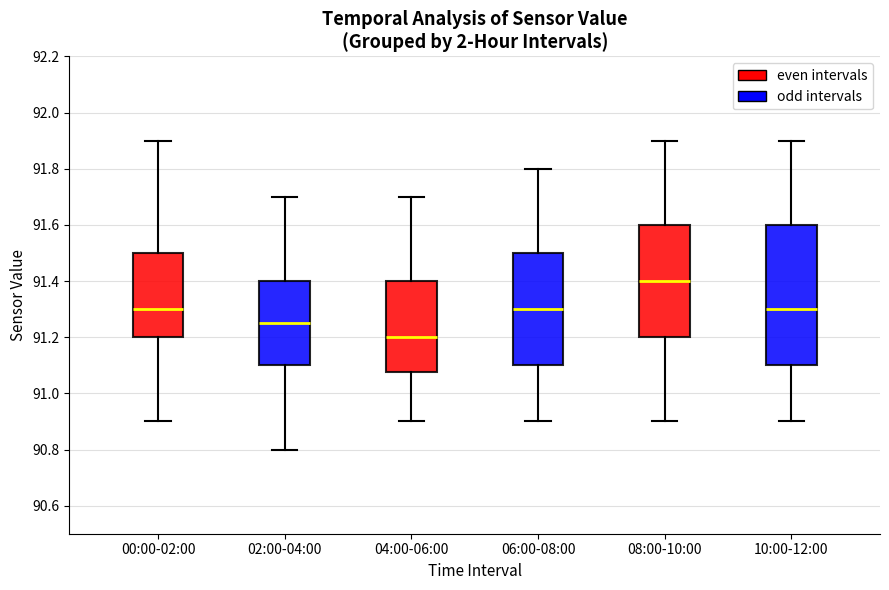

Reading left to right, read every box against the y-axis: the position of its median line, the range the box covers, and the ends of its whiskers. The values are not printed on the chart, so give them approximately, as read against the axis.

00:00-02:00: median 91.30, box 91.20 to 91.50, whiskers 90.90 to 91.90
02:00-04:00: median 91.26, box 91.10 to 91.40, whiskers 90.80 to 91.70
04:00-06:00: median 91.20, box 91.08 to 91.40, whiskers 90.90 to 91.70
06:00-08:00: median 91.30, box 91.10 to 91.50, whiskers 90.90 to 91.80
08:00-10:00: median 91.40, box 91.20 to 91.60, whiskers 90.90 to 91.90
10:00-12:00: median 91.30, box 91.10 to 91.60, whiskers 90.90 to 91.90